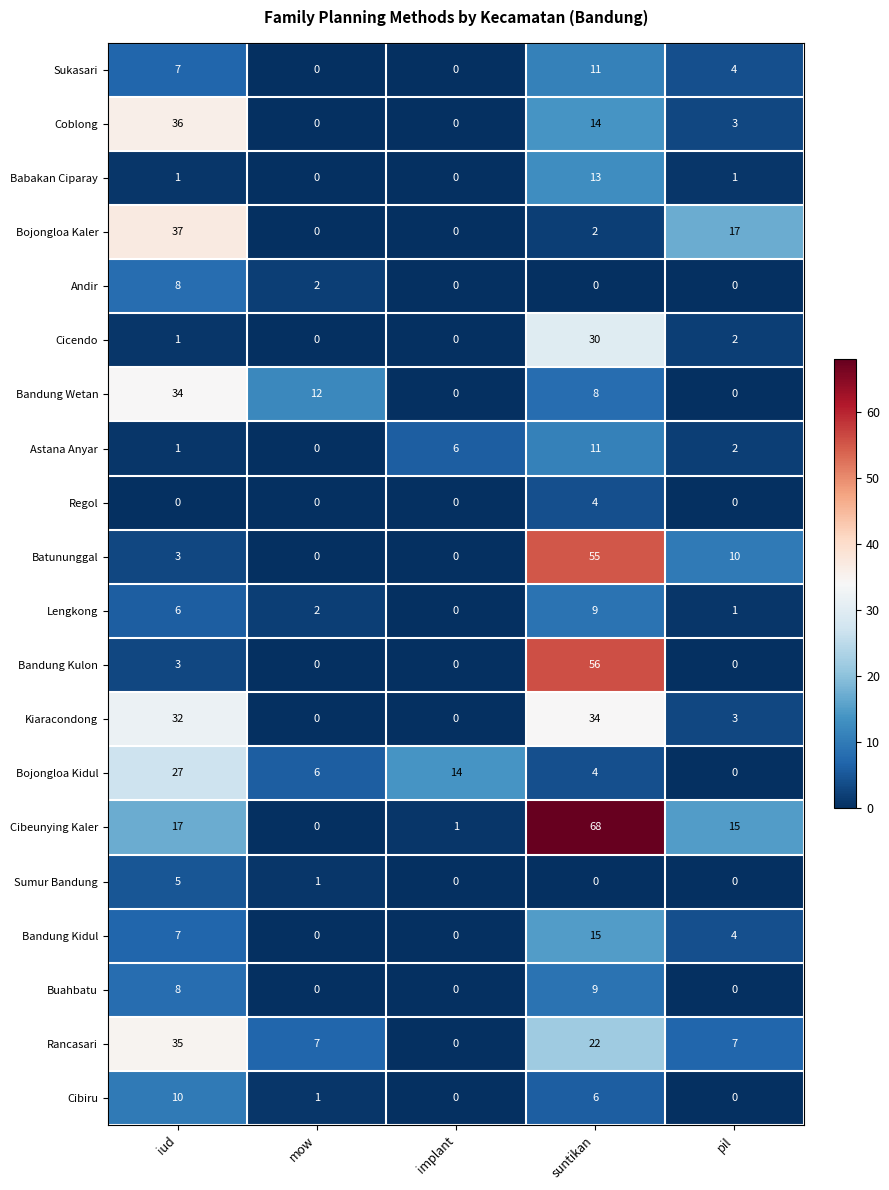

Is it true that Bojongloa Kaler equals 37 at iud?

True